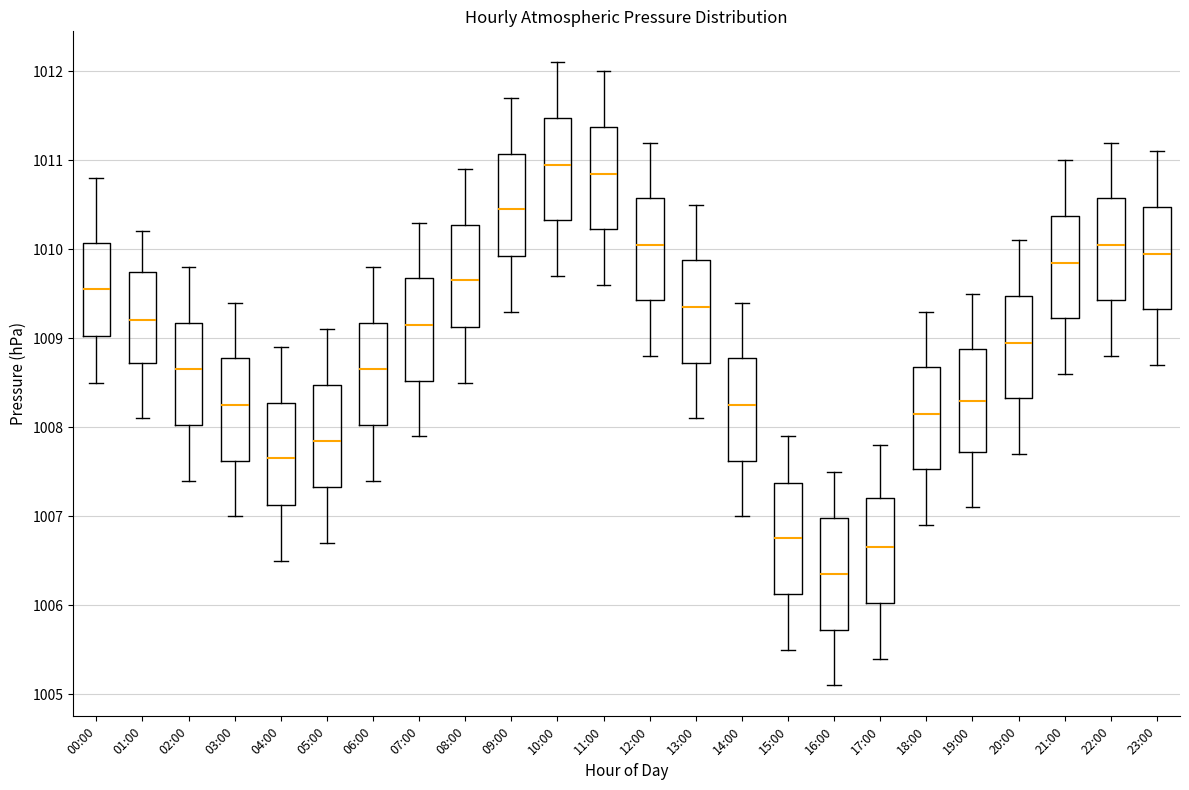

Reading left to right, transcribe this box plot: for each box, give where its median line is, the range the box spans, and where its two whiskers end, as read against the y-axis. The values are not printed on the chart, so give them approximately, as read against the axis.

00:00: median 1009.6, box 1009.0 to 1010.1, whiskers 1008.5 to 1010.8
01:00: median 1009.2, box 1008.7 to 1009.8, whiskers 1008.1 to 1010.2
02:00: median 1008.7, box 1008.0 to 1009.2, whiskers 1007.4 to 1009.8
03:00: median 1008.3, box 1007.6 to 1008.8, whiskers 1007.0 to 1009.4
04:00: median 1007.7, box 1007.1 to 1008.3, whiskers 1006.5 to 1008.9
05:00: median 1007.9, box 1007.3 to 1008.5, whiskers 1006.7 to 1009.1
06:00: median 1008.7, box 1008.0 to 1009.2, whiskers 1007.4 to 1009.8
07:00: median 1009.2, box 1008.5 to 1009.7, whiskers 1007.9 to 1010.3
08:00: median 1009.7, box 1009.1 to 1010.3, whiskers 1008.5 to 1010.9
09:00: median 1010.5, box 1009.9 to 1011.1, whiskers 1009.3 to 1011.7
10:00: median 1011.0, box 1010.3 to 1011.5, whiskers 1009.7 to 1012.1
11:00: median 1010.9, box 1010.2 to 1011.4, whiskers 1009.6 to 1012.0
12:00: median 1010.1, box 1009.4 to 1010.6, whiskers 1008.8 to 1011.2
13:00: median 1009.4, box 1008.7 to 1009.9, whiskers 1008.1 to 1010.5
14:00: median 1008.3, box 1007.6 to 1008.8, whiskers 1007.0 to 1009.4
15:00: median 1006.8, box 1006.1 to 1007.4, whiskers 1005.5 to 1007.9
16:00: median 1006.4, box 1005.7 to 1007.0, whiskers 1005.1 to 1007.5
17:00: median 1006.7, box 1006.0 to 1007.2, whiskers 1005.4 to 1007.8
18:00: median 1008.2, box 1007.5 to 1008.7, whiskers 1006.9 to 1009.3
19:00: median 1008.3, box 1007.7 to 1008.9, whiskers 1007.1 to 1009.5
20:00: median 1009.0, box 1008.3 to 1009.5, whiskers 1007.7 to 1010.1
21:00: median 1009.9, box 1009.2 to 1010.4, whiskers 1008.6 to 1011.0
22:00: median 1010.1, box 1009.4 to 1010.6, whiskers 1008.8 to 1011.2
23:00: median 1010.0, box 1009.3 to 1010.5, whiskers 1008.7 to 1011.1